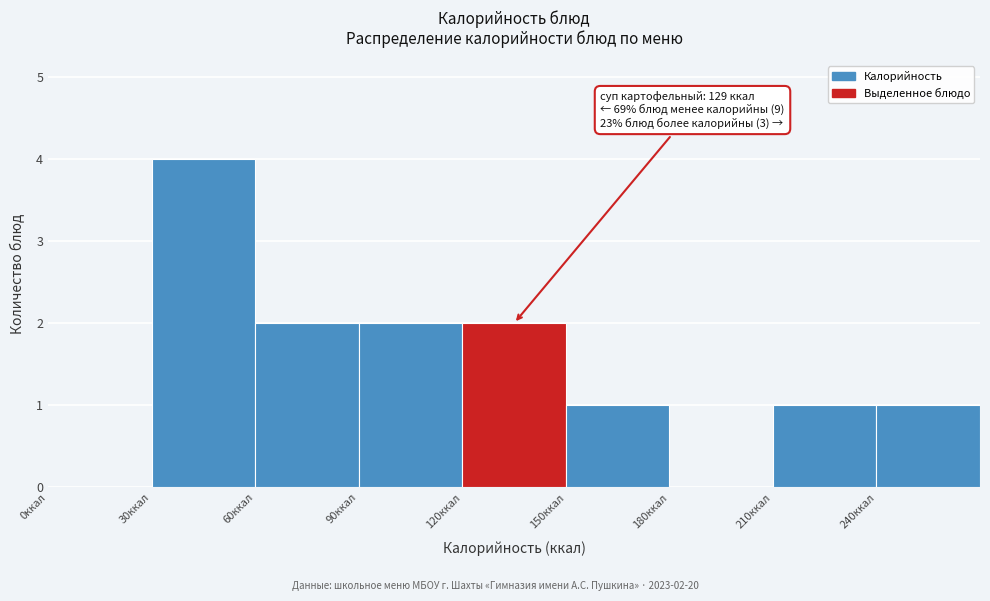

Over which range of the x-axis is the bar tallest?

30 to 60